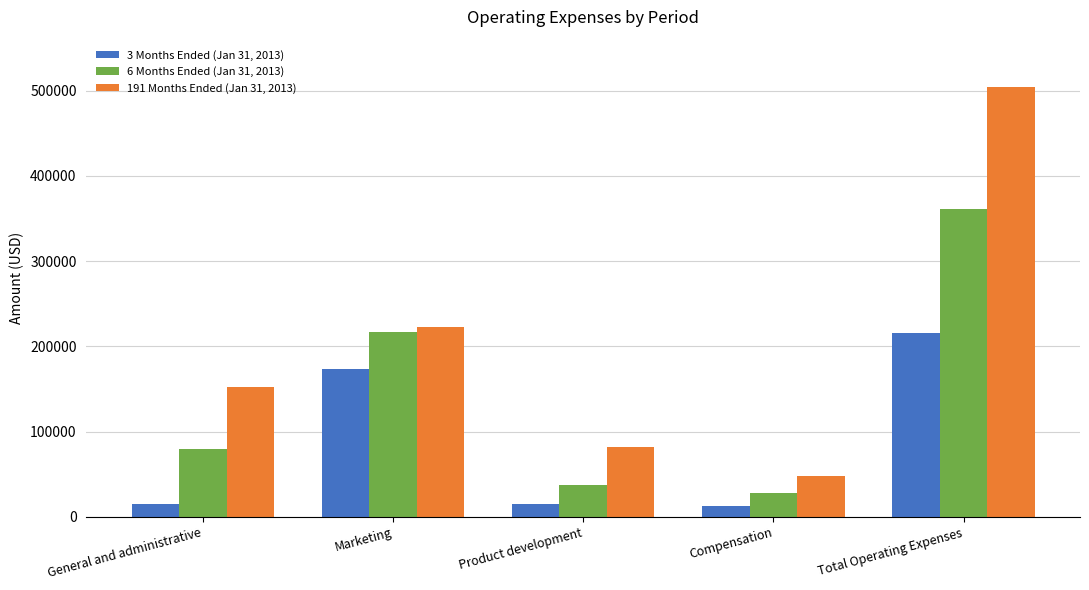

Where is 191 Months Ended (Jan 31, 2013) nearest to the value 276170?

Marketing